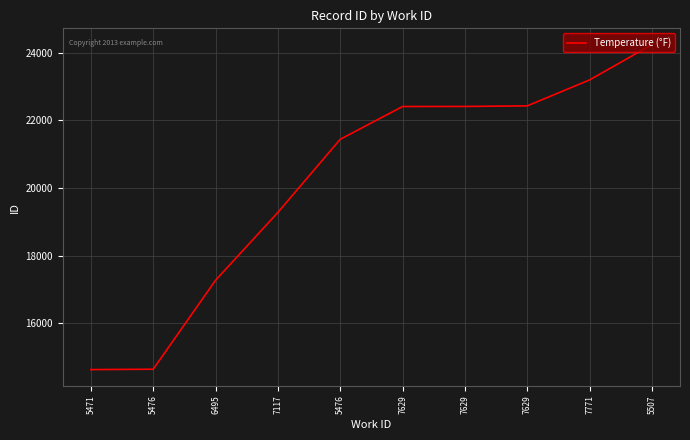

How many lines are shown in the chart?

1